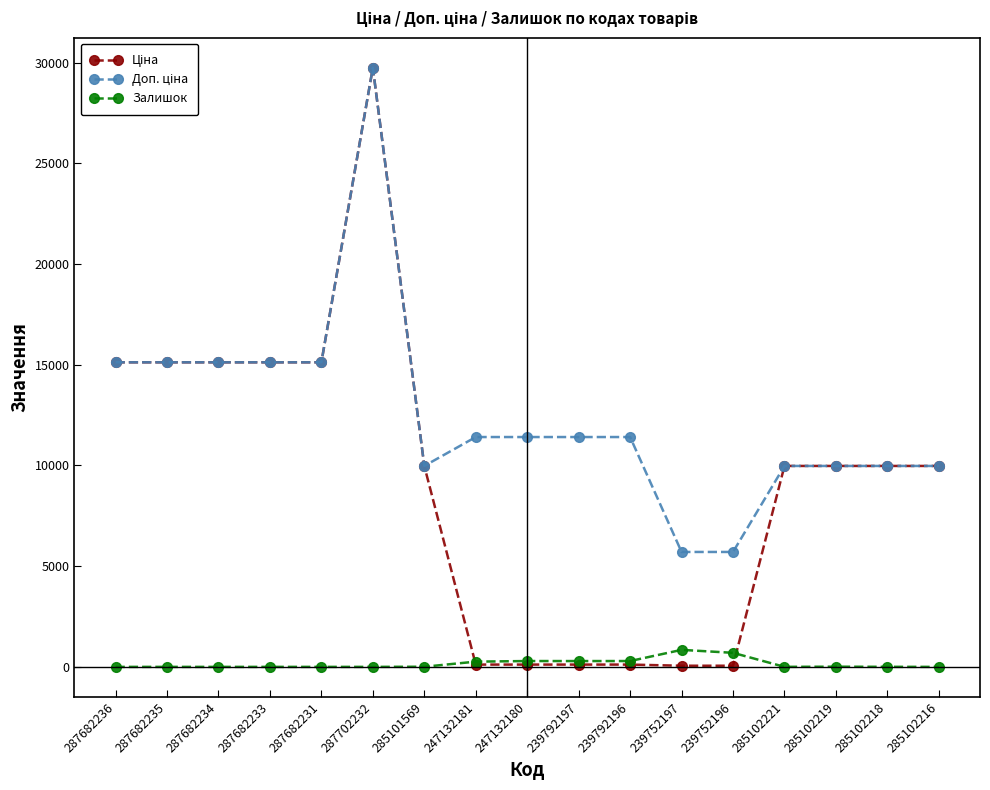

Which category has the highest value across all series?

287702232